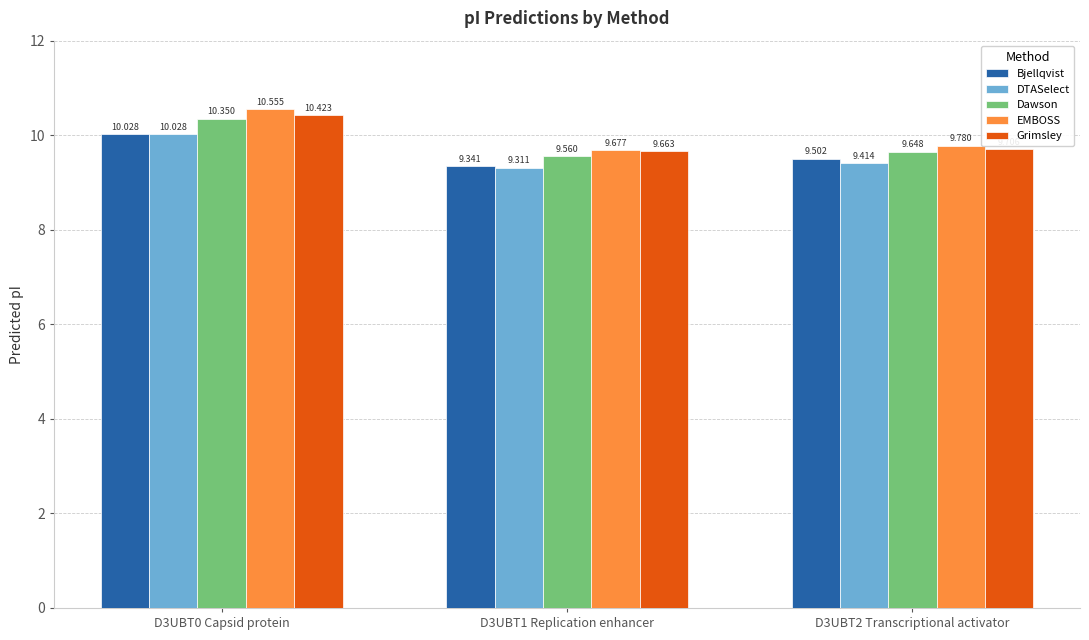

Which series has the largest total across all categories?

EMBOSS